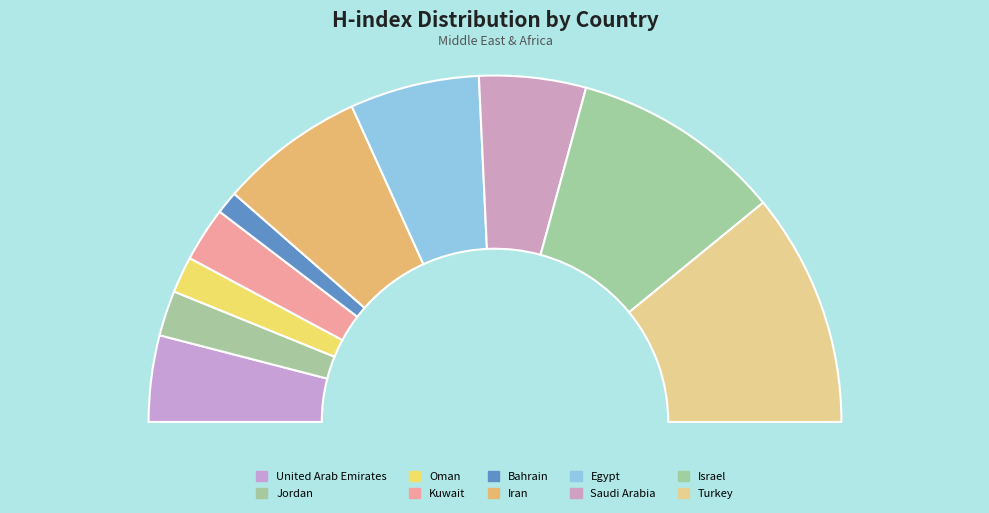

What is the ratio of the value at Oman to the value at Israel?

0.2